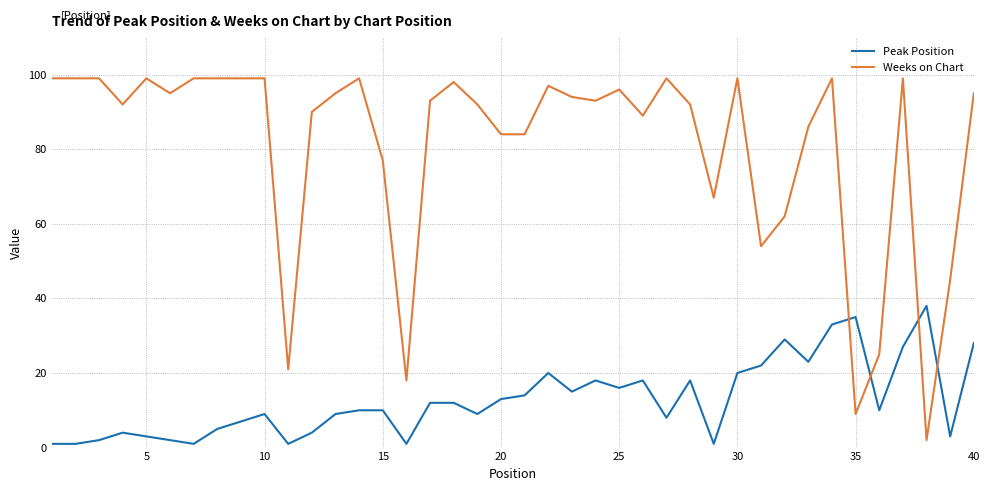

What is the lowest value of the Weeks on Chart series?

2